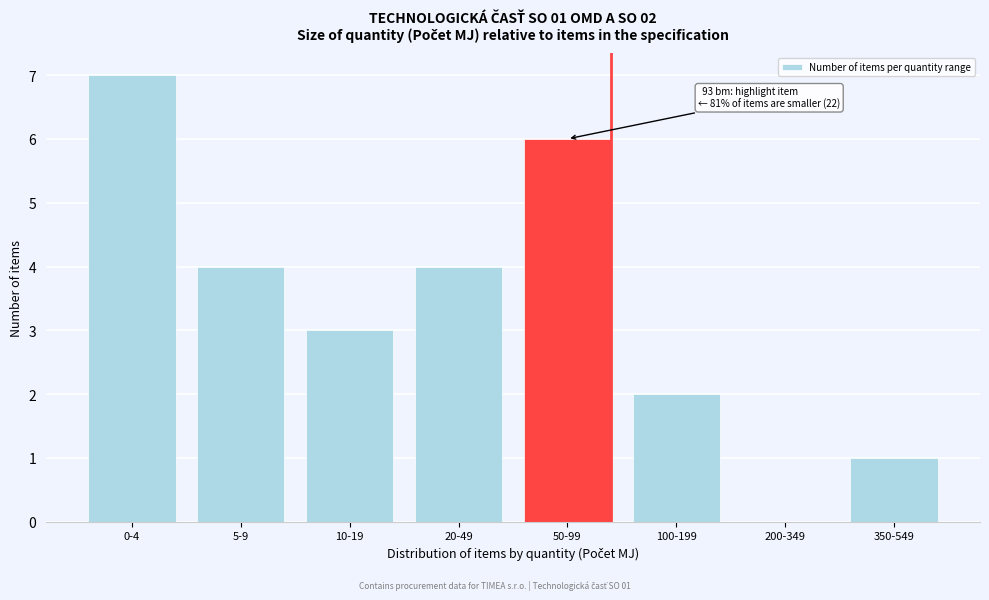

Reading left to right, extract all data points from this chart.

0-4=7	5-9=4	10-19=3	20-49=4	50-99=6	100-199=2	200-349=0	350-549=1